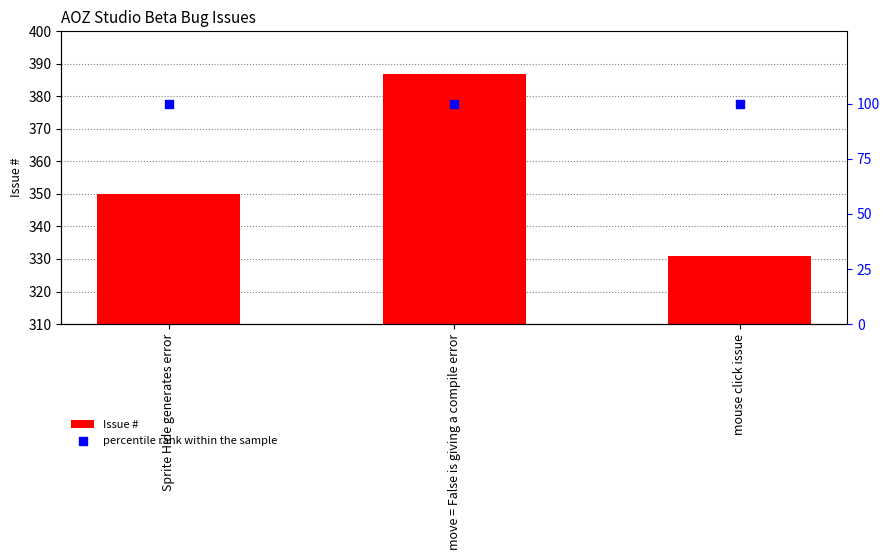

Which series contains the highest Y value?

Issue #